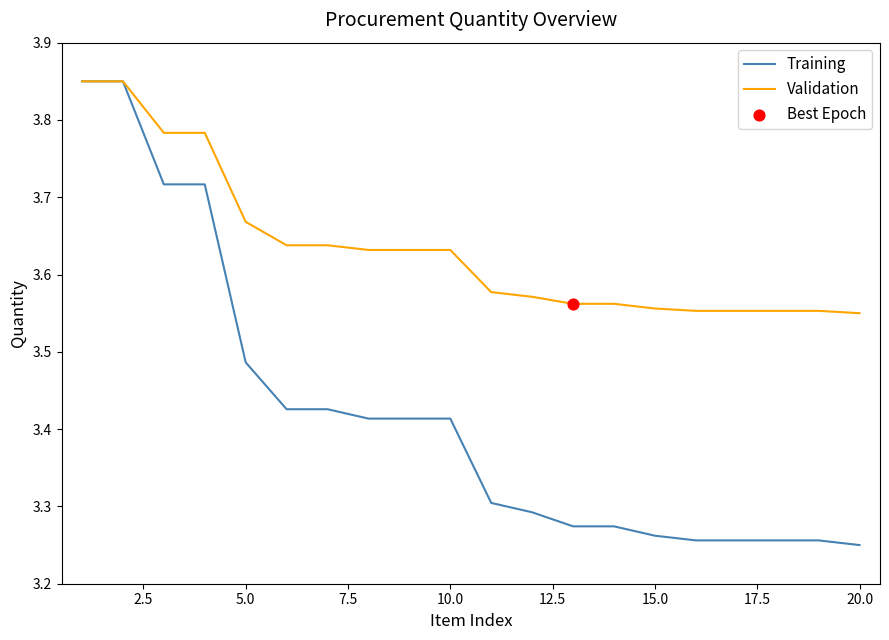

Which series has the widest spread of values?

Training